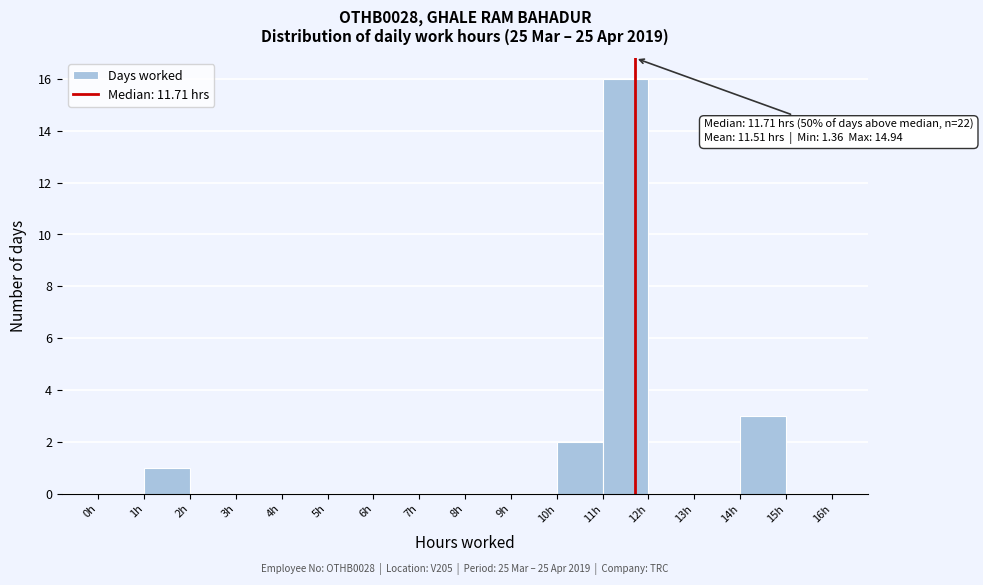

Over which range of the x-axis is the bar tallest?

11 to 12